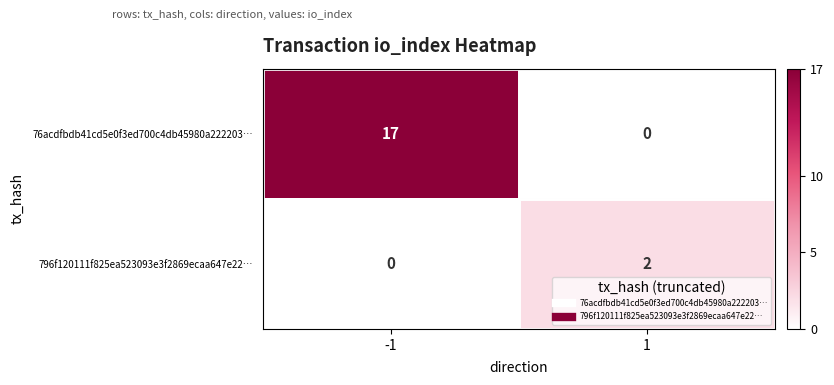

What is the total value across all series at -1?

17